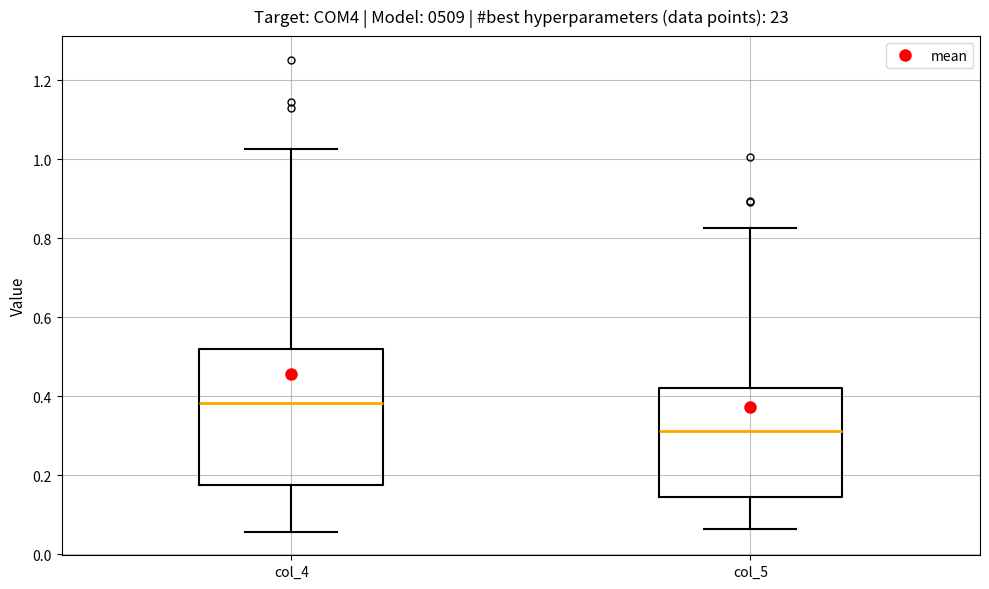

Reading left to right, transcribe this box plot: for each box, give where its median line is, the range the box spans, and where its two whiskers end, as read against the y-axis. The values are not printed on the chart, so give them approximately, as read against the axis.

col_4: median 0.38, box 0.18 to 0.52, whiskers 0.06 to 1.02
col_5: median 0.32, box 0.14 to 0.42, whiskers 0.06 to 0.82